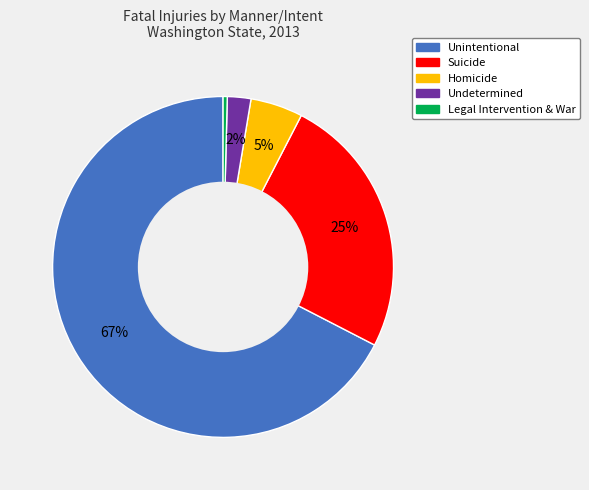

Do Legal Intervention & War and Suicide together represent more than half of the pie?

No